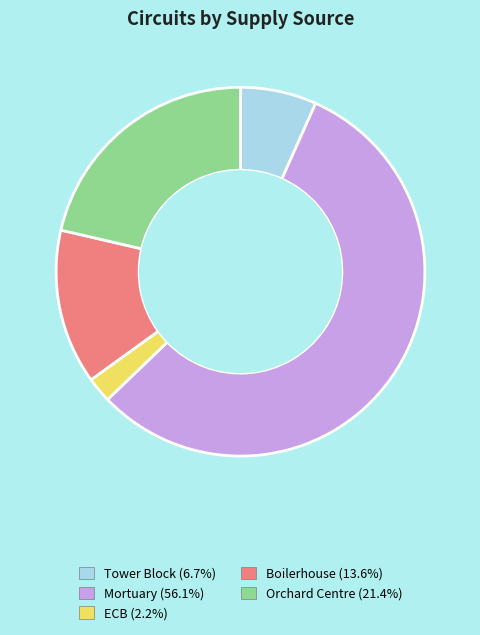

Is there a majority slice in this chart?

Yes